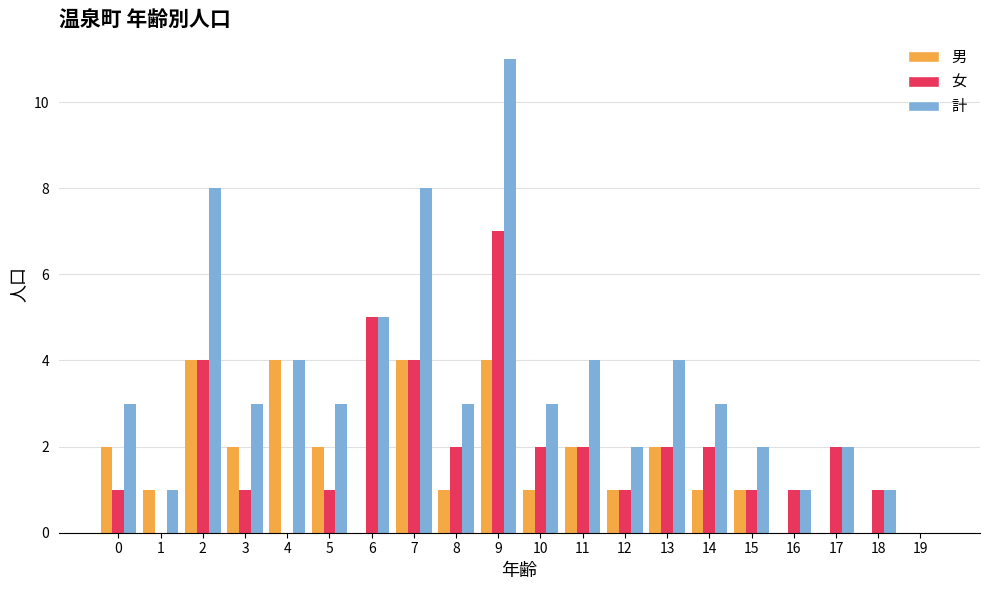

At which label does 女 first exceed 2?

2